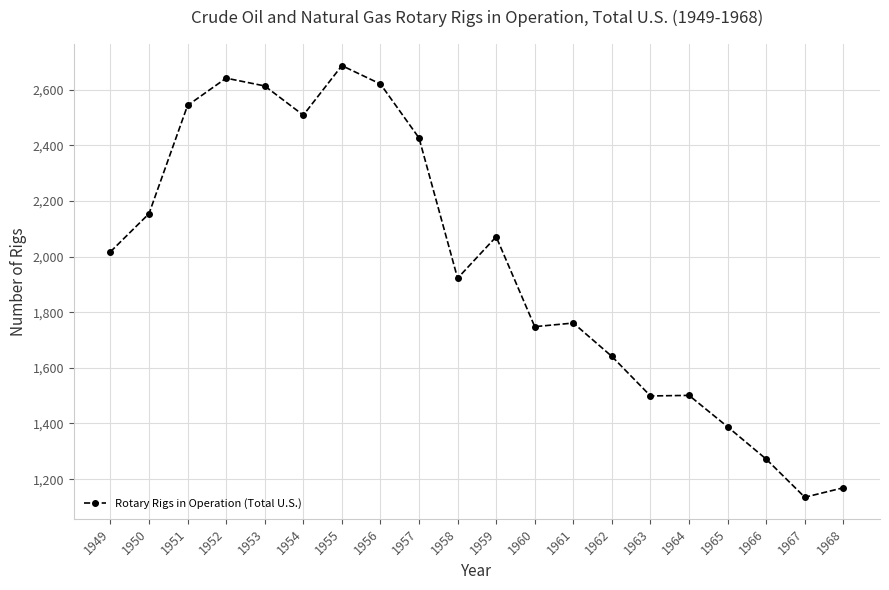

What is the sum of the values at 1959 and 1949?

4088